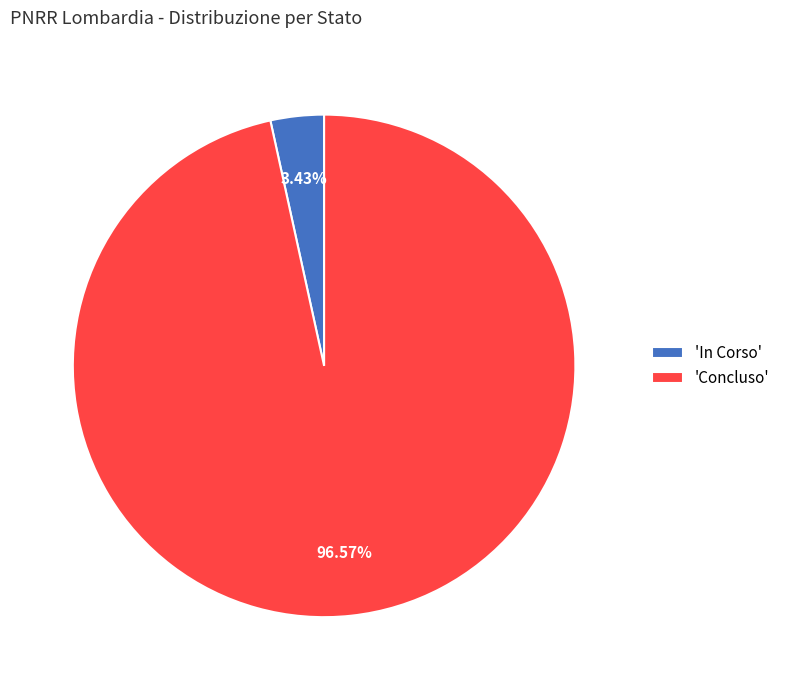

Between 'Concluso' and 'In Corso', which is larger?

'Concluso'